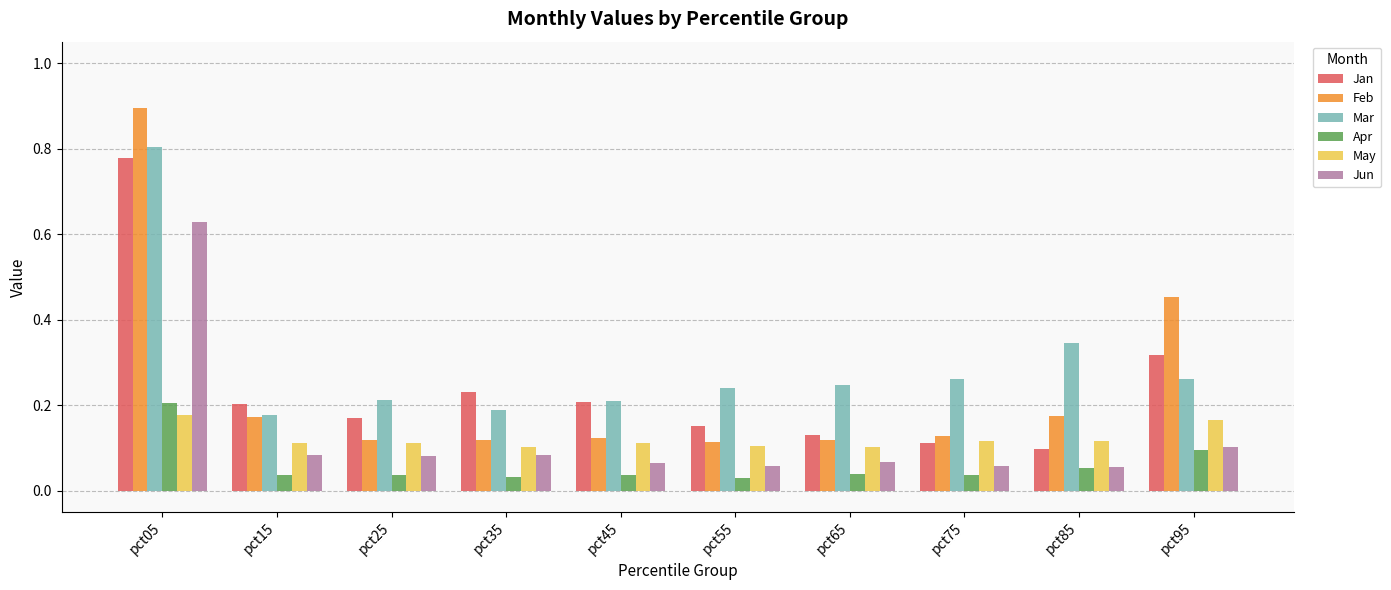

Which series changed the most between pct65 and pct95?

Feb